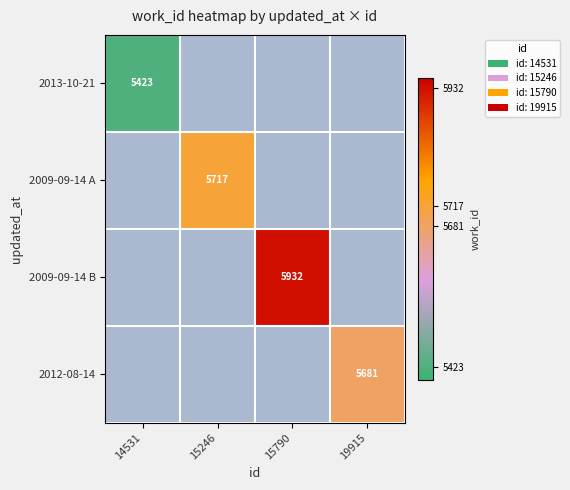

The 2009-09-14 A series shows 5717 at 15246. True or false?

True